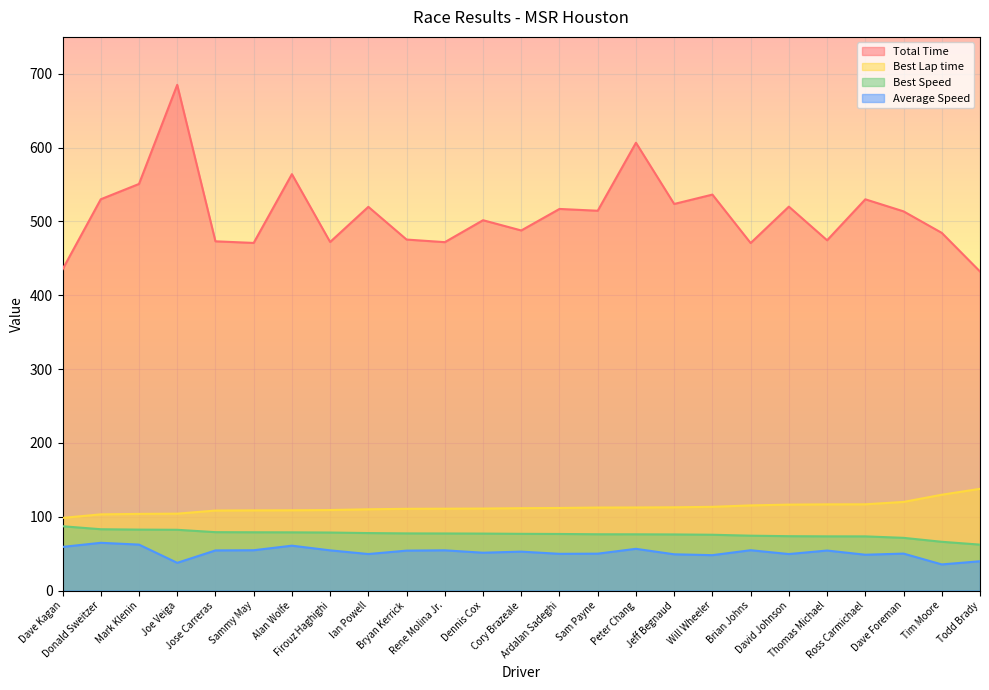

Is it true that Total Time equals 564.0 at Alan Wolfe?

True